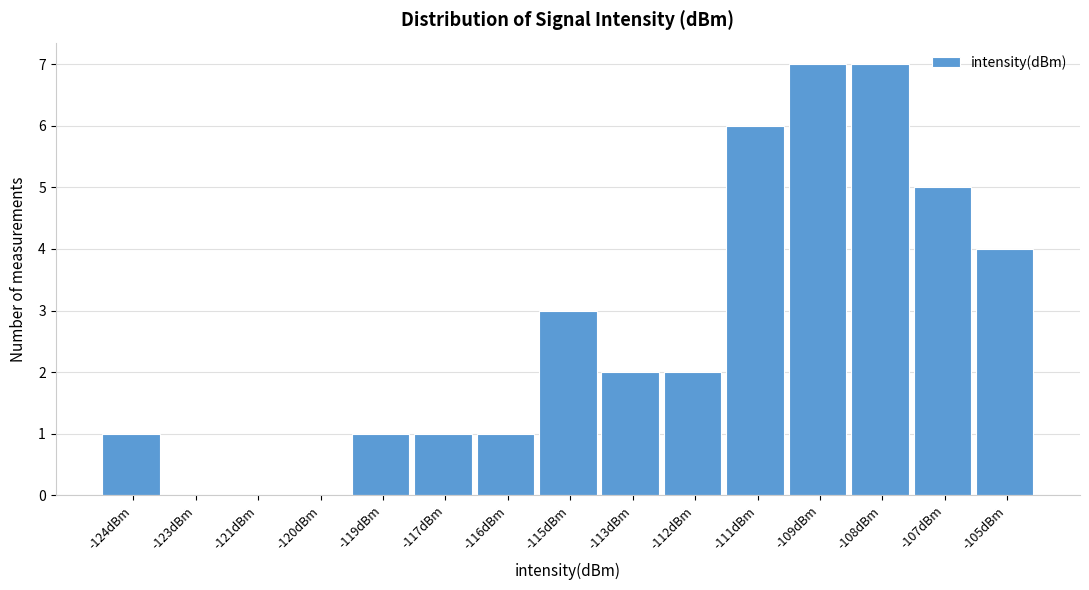

Reading right to left, list all the values displayed in this chart.

-105dBm=4	-107dBm=5	-108dBm=7	-109dBm=7	-111dBm=6	-112dBm=2	-113dBm=2	-115dBm=3	-116dBm=1	-117dBm=1	-119dBm=1	-120dBm=0	-121dBm=0	-123dBm=0	-124dBm=1